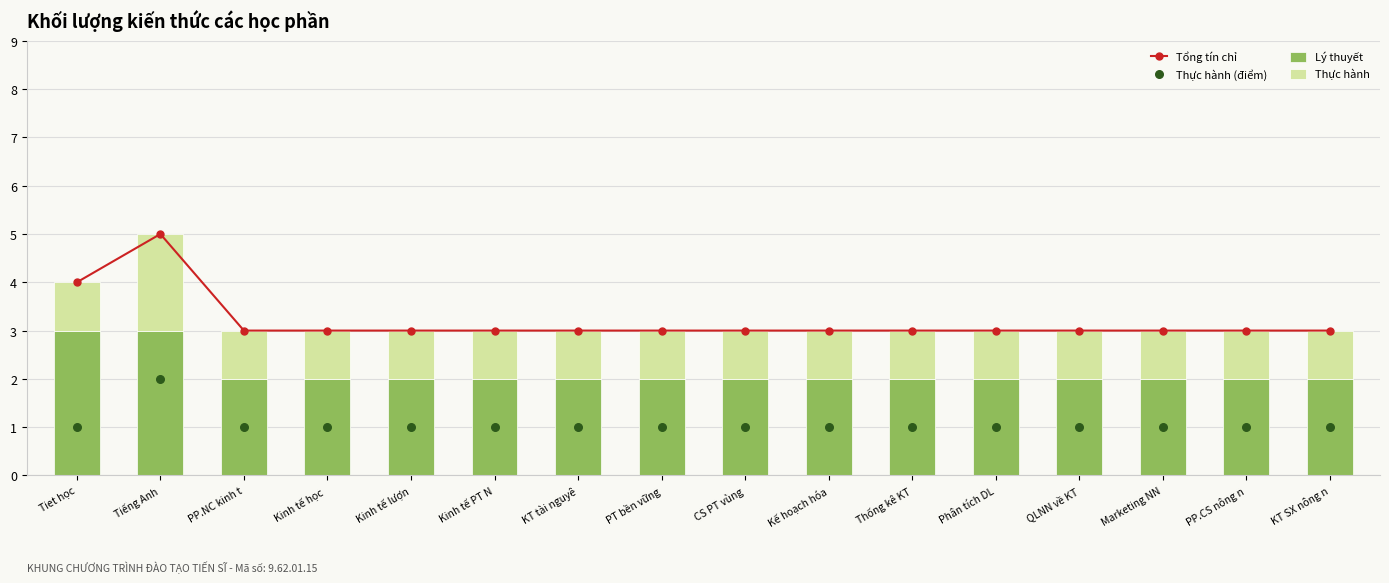

Which series has the widest spread of Y values?

Tổng tín chỉ